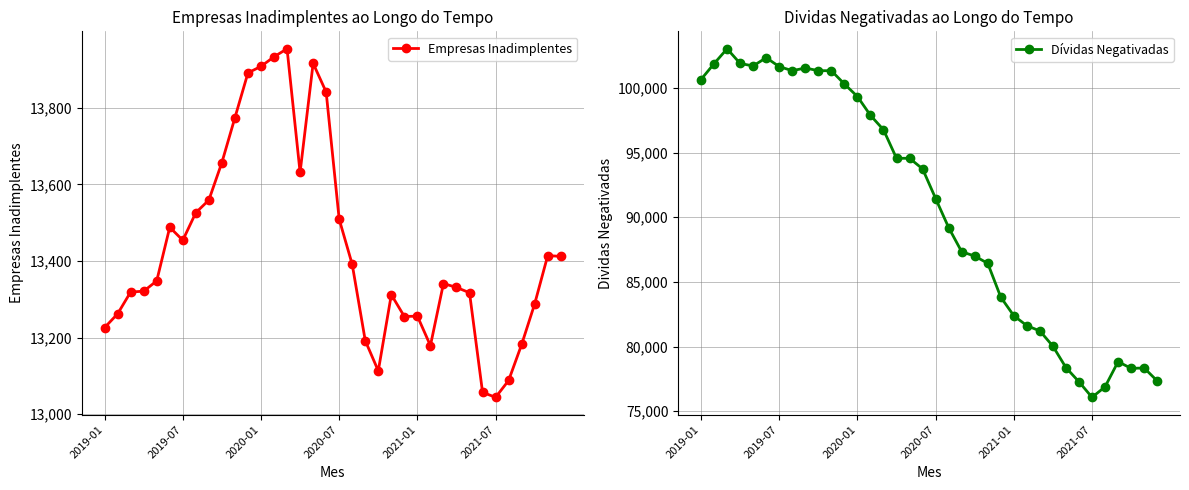

Is it true that Dívidas Negativadas equals 61482 at 2020-01?

False